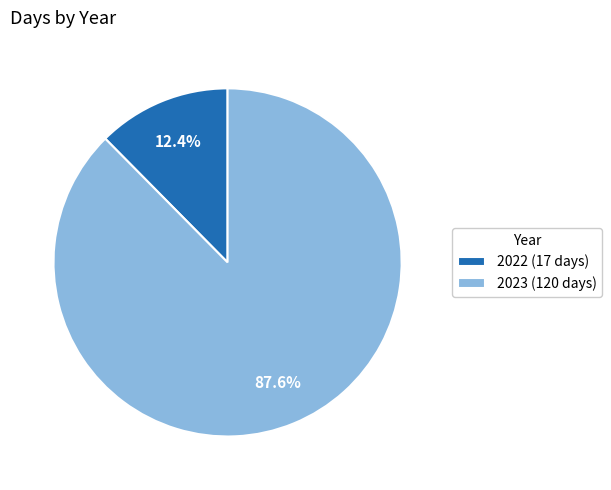

To the nearest percent, what percentage of the pie is 2023?

88%